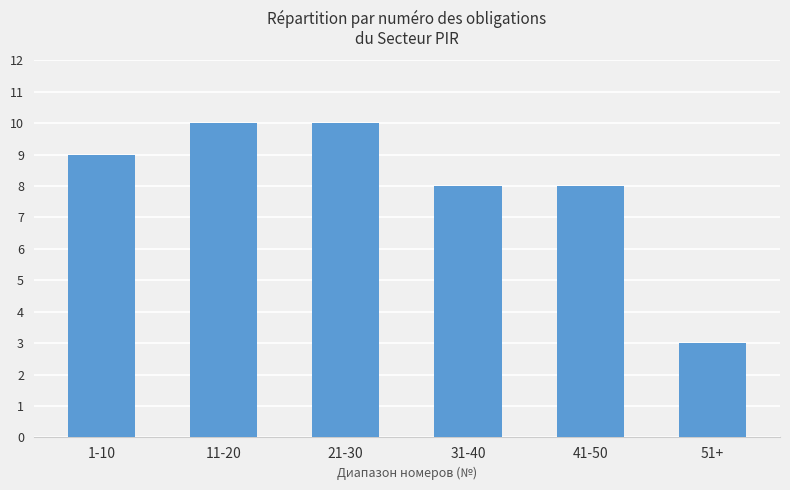

What is the difference between the values at 31-40 and 51+?

5